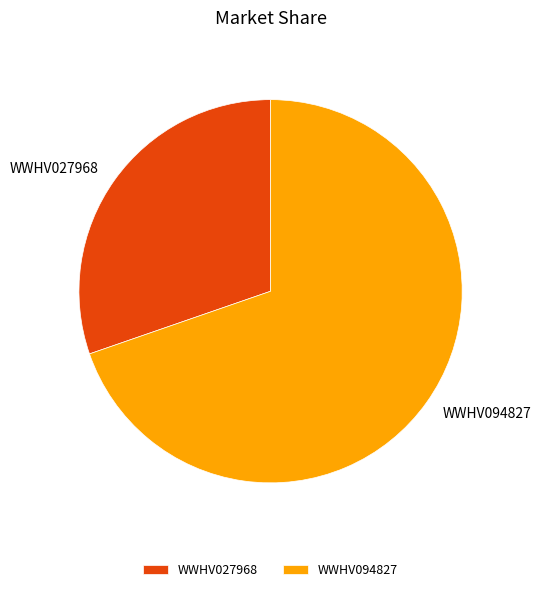

Combined, do WWHV027968 and WWHV094827 account for over 50%?

Yes